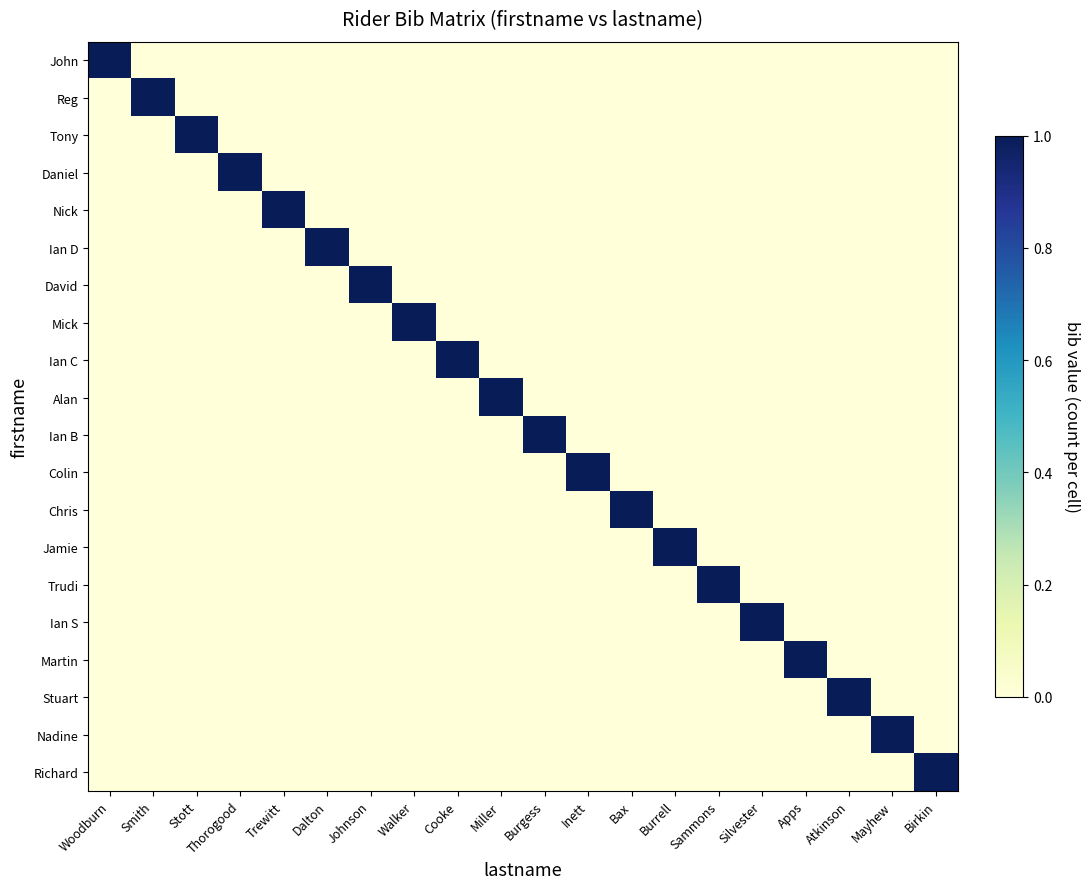

How many series are shown in this chart?

20